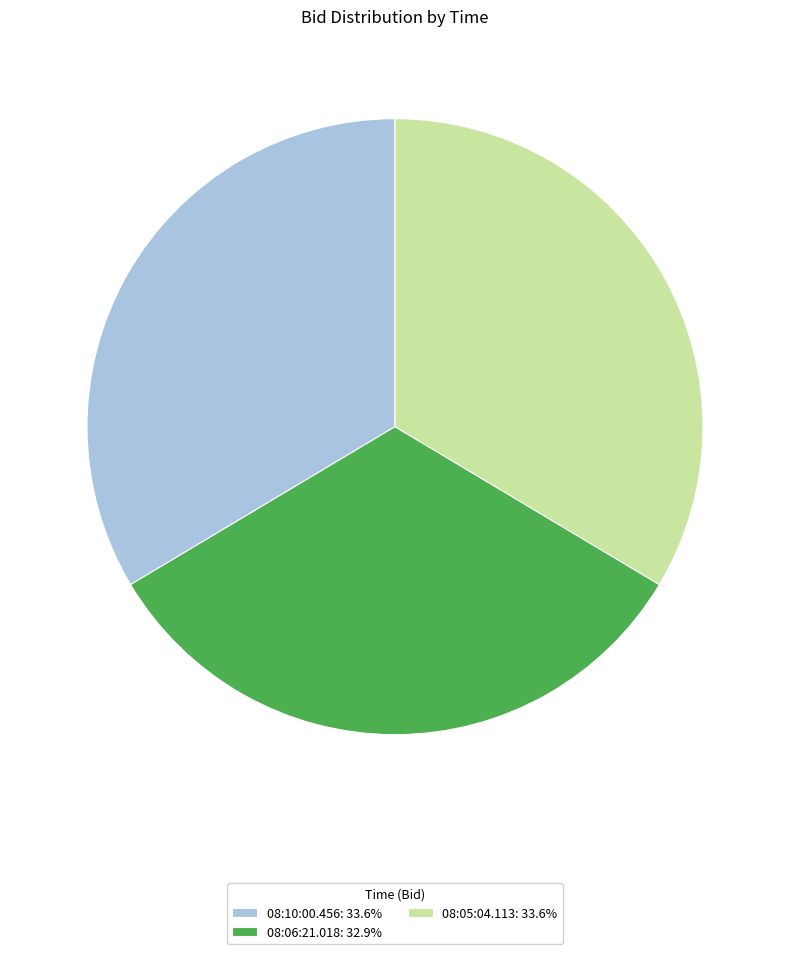

Is it true that 08:10:00.456 is 34% of the pie?

True